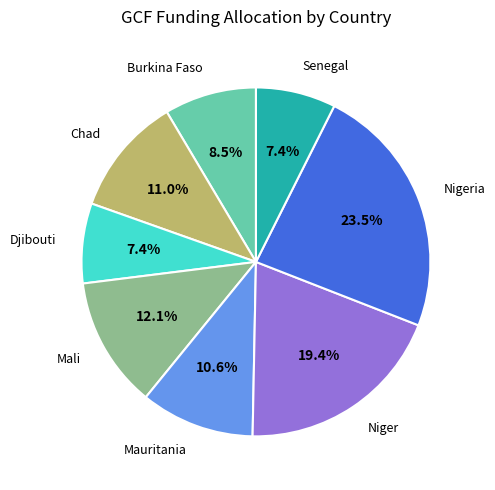

Which has a higher value, Djibouti or Niger?

Niger